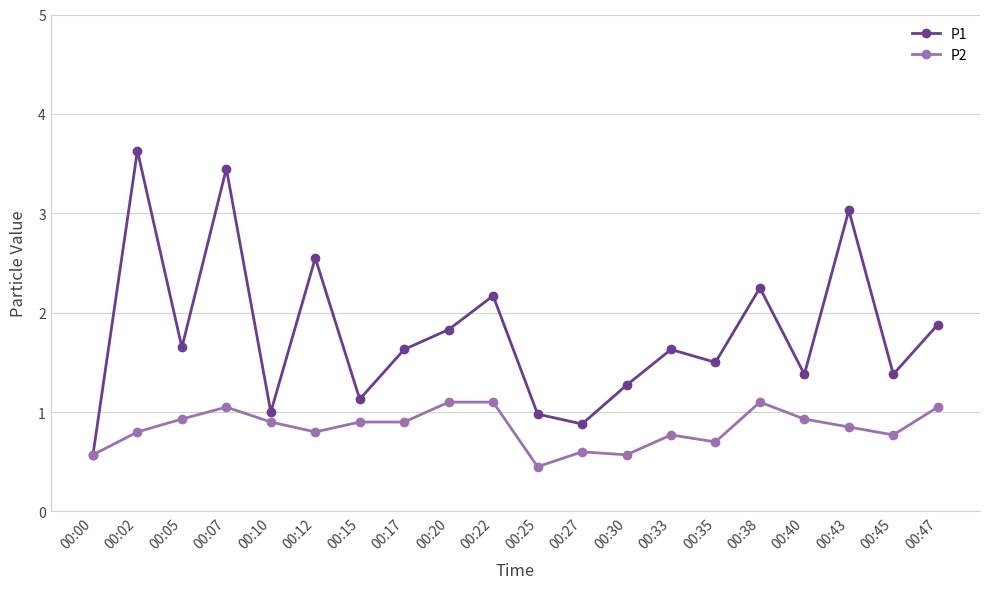

Count the number of categories in the chart.

20